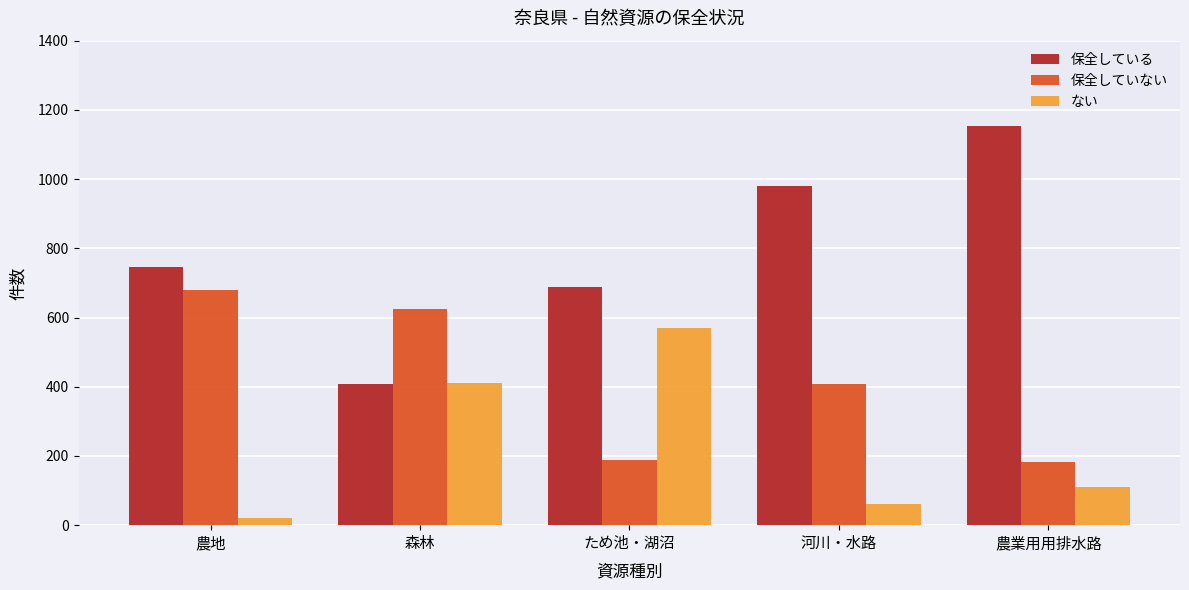

Read the ない value at ため池・湖沼, to the nearest 100.

600